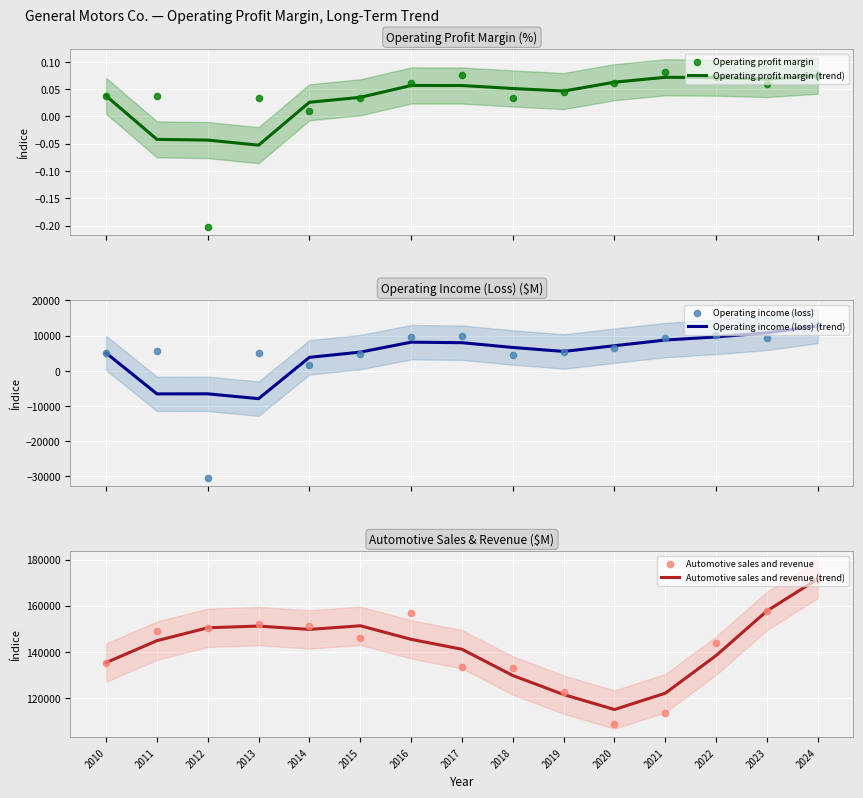

At how many categories does at least one series exceed -21521?

15